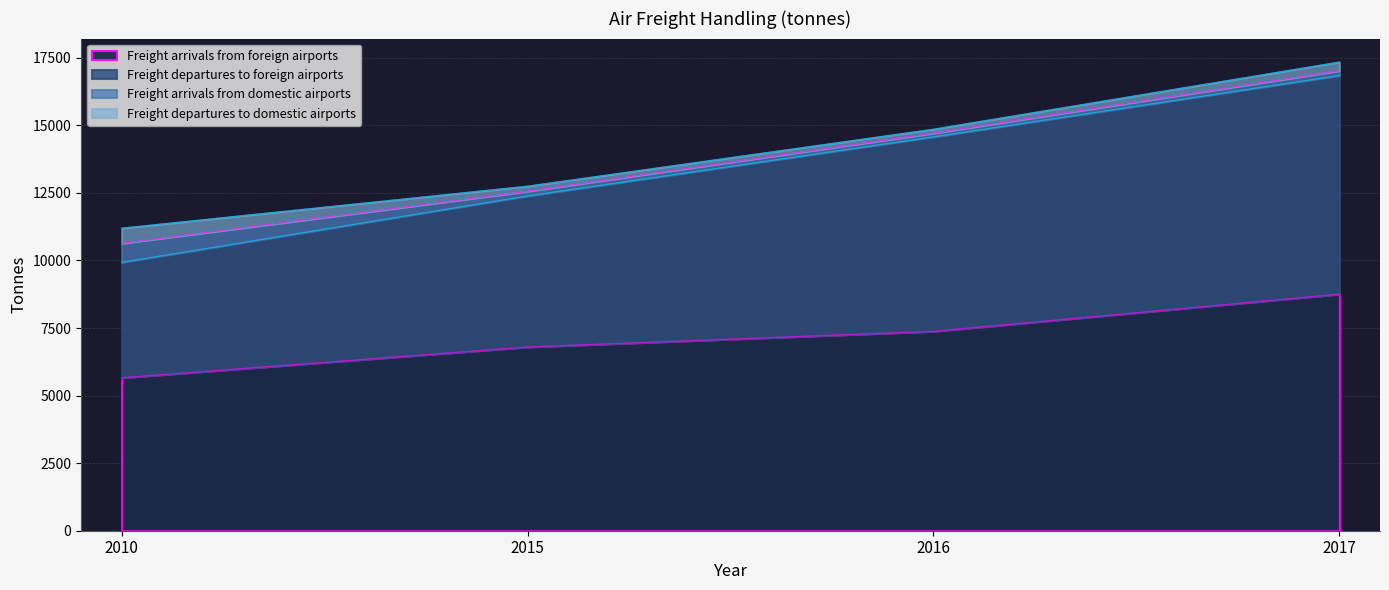

What is the total value across all series at 2010?

11195